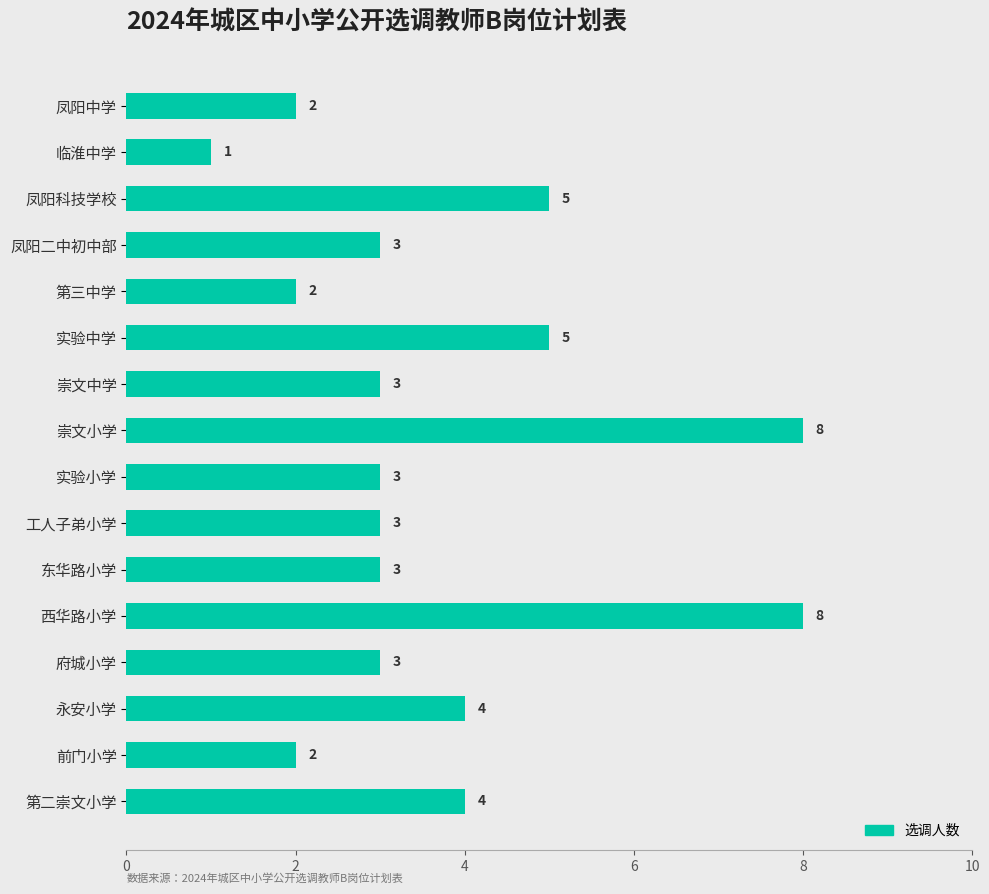

How many data points does each series have?

16